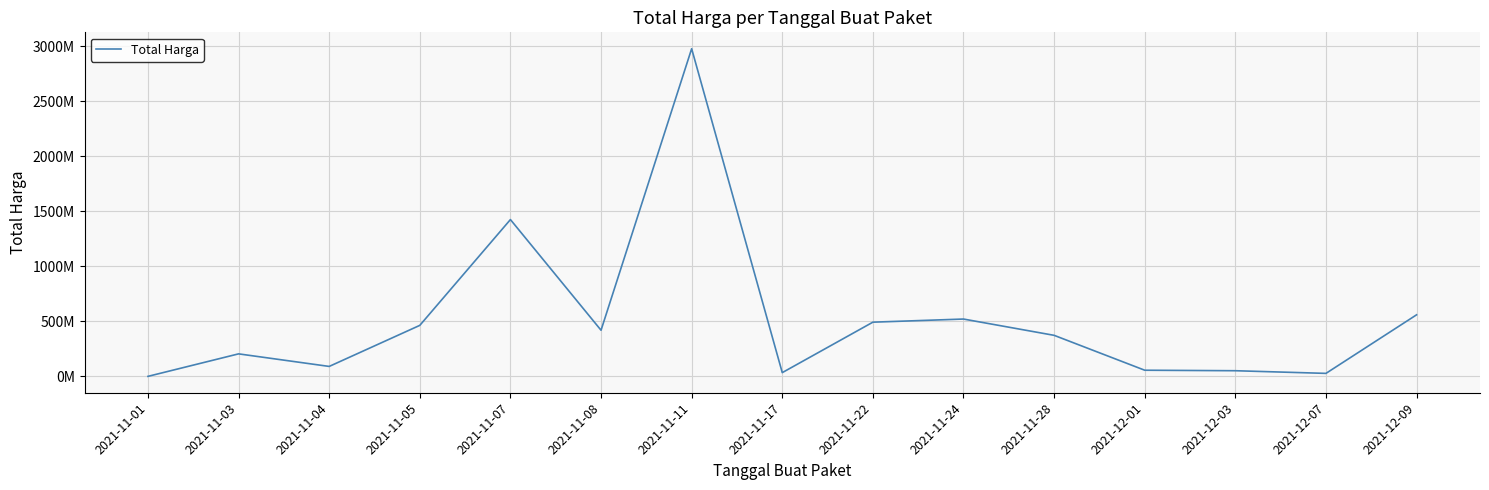

Does the chart have visible grid lines?

Yes